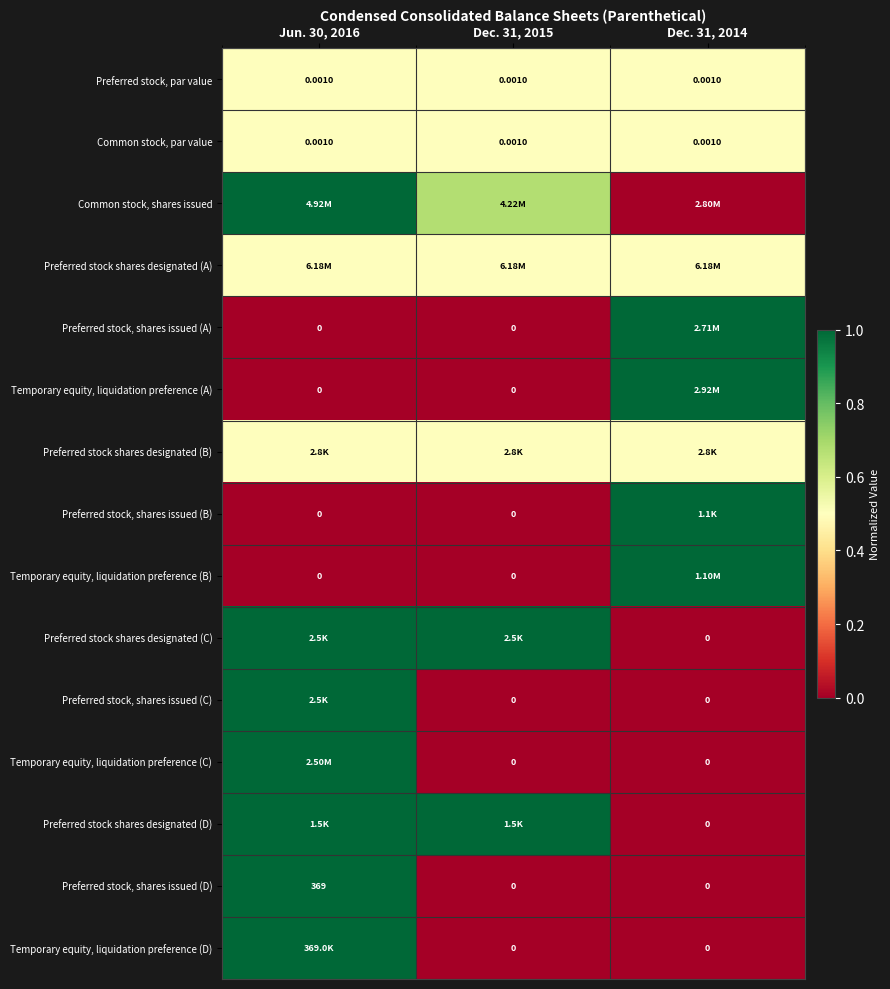

Which label corresponds to the largest value in the chart?

Jun. 30, 2016